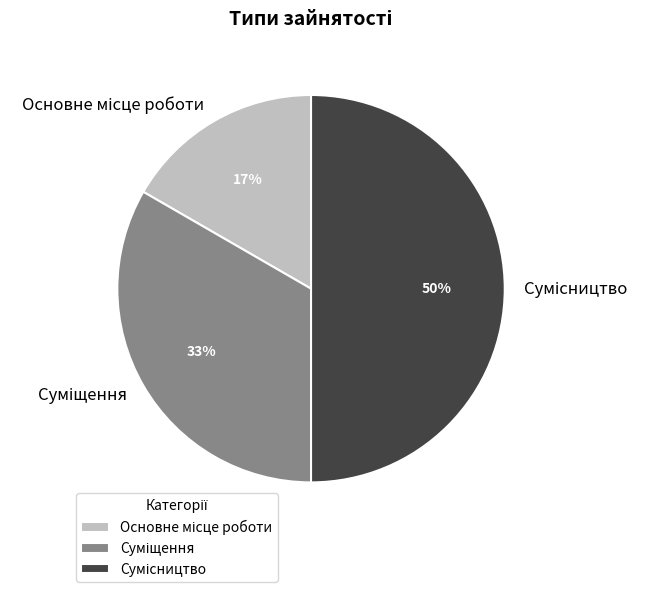

To the nearest percent, what is the average slice percentage?

33%